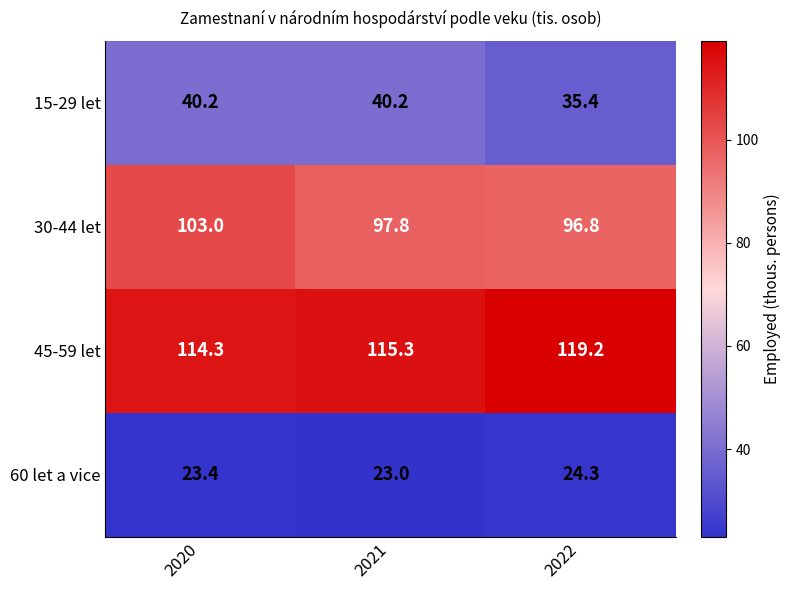

What is the total value across all series at 2022?

275.7